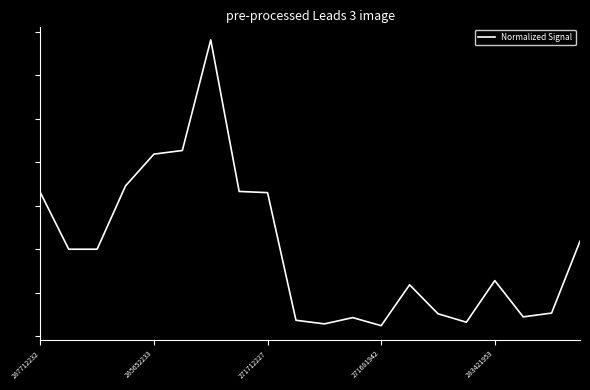

List the labels in order of value, largest first.

6, 5, 283421953, 271681942, 7, 287712232, 8, 19, 285652233, 271712227, 16, 13, 18, 14, 17, 11, 9, 15, 10, 12